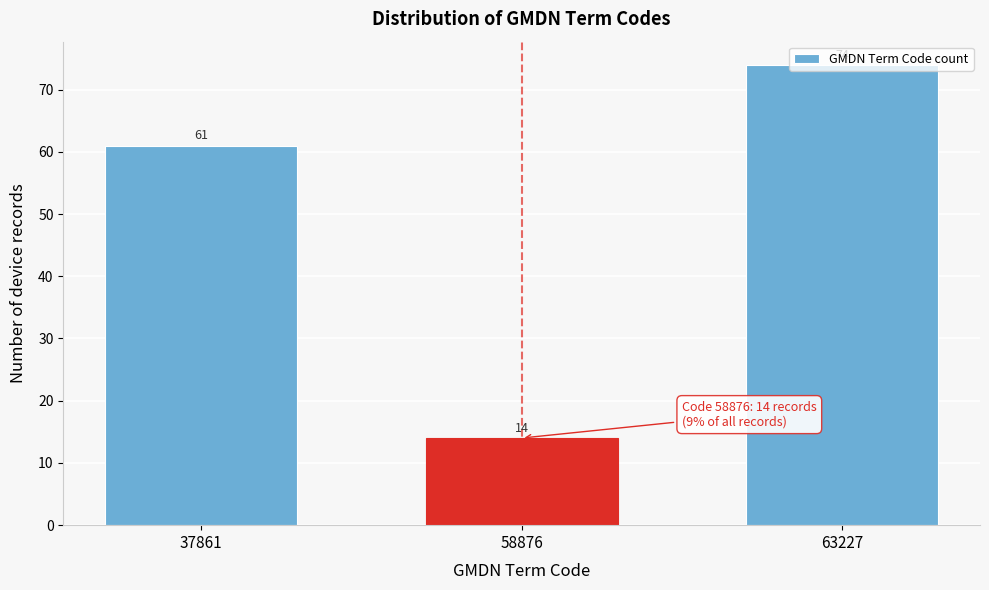

At which label is the value closest to 44?

37861